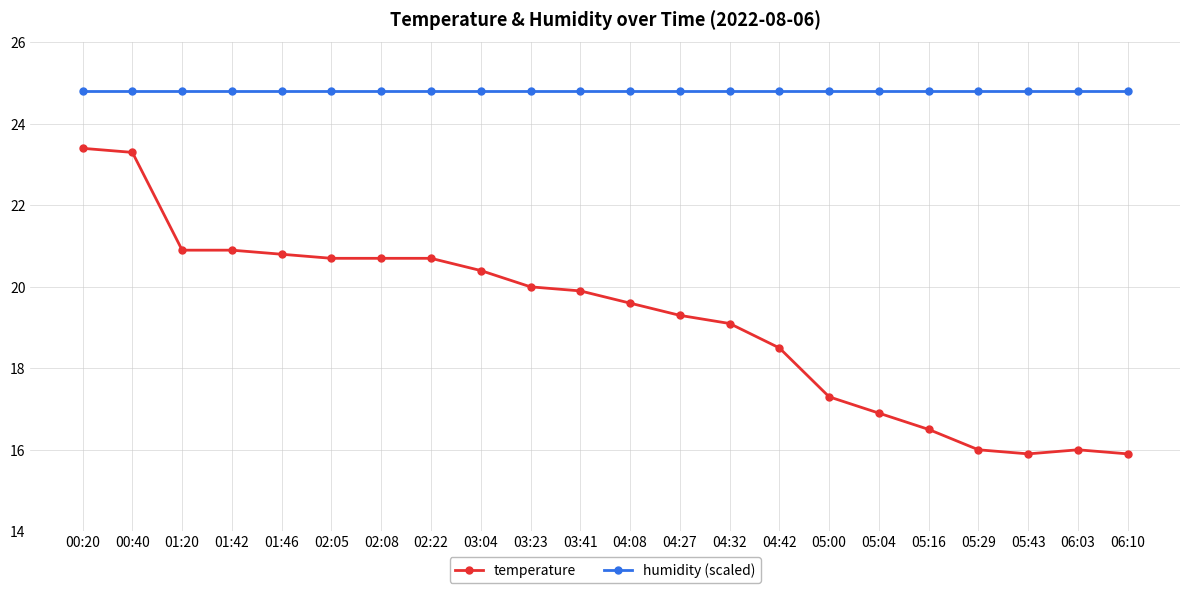

True or false: humidity (scaled) and temperature cross at least once.

False